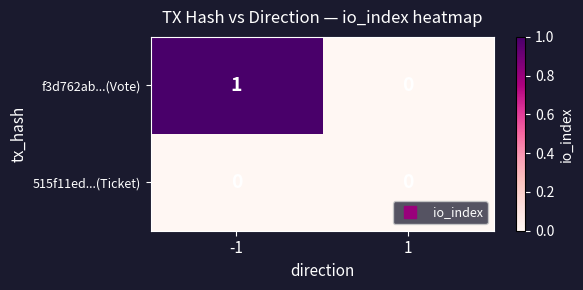

Which series changed the most between -1 and 1?

f3d762ab...(Vote)